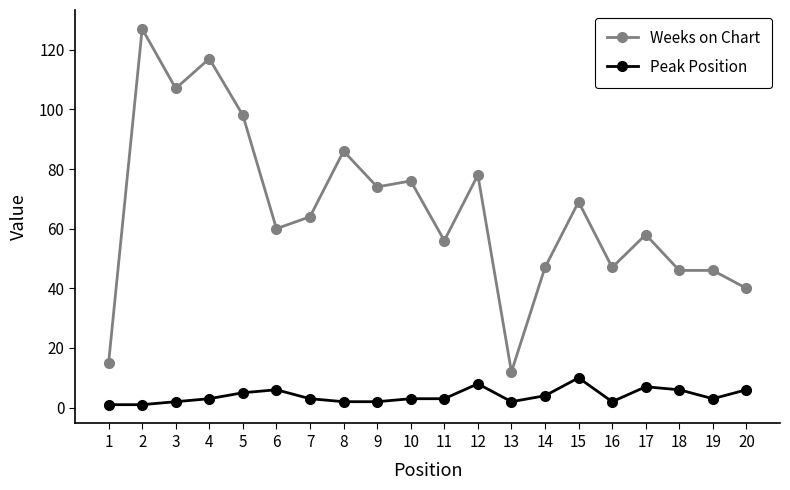

The value of Weeks on Chart at 12 is 78. True or false?

True